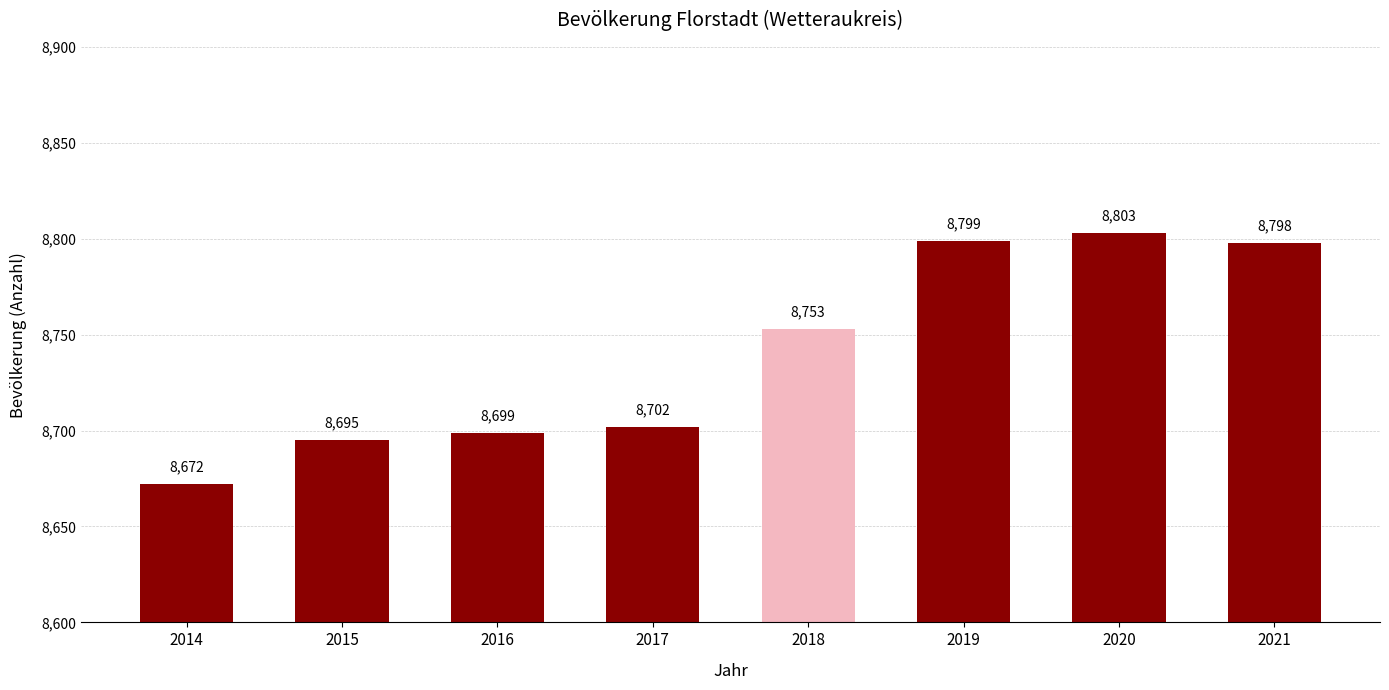

Read the value at 2015, to the nearest 5.

8695